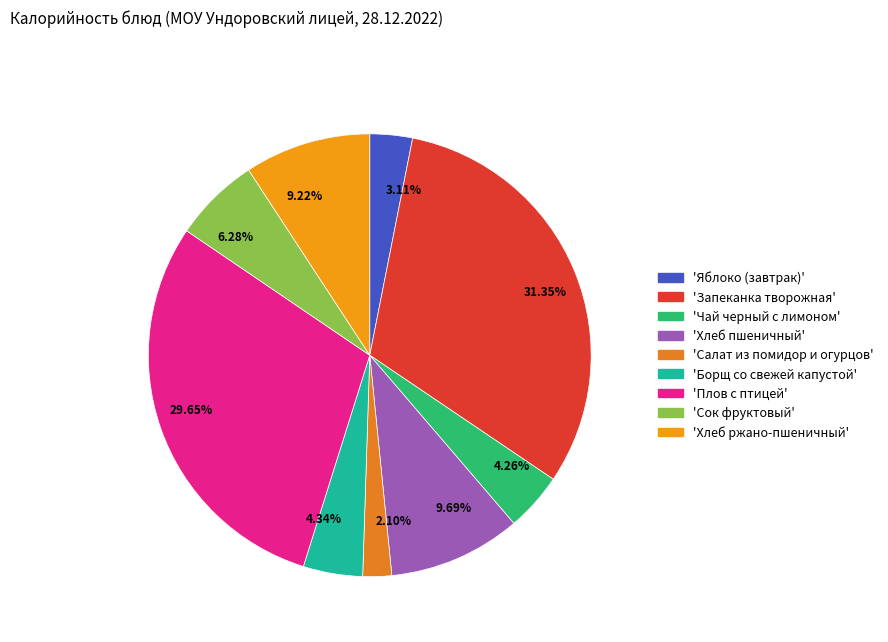

Is the sum of 29.65% and 6.28% greater than half?

No